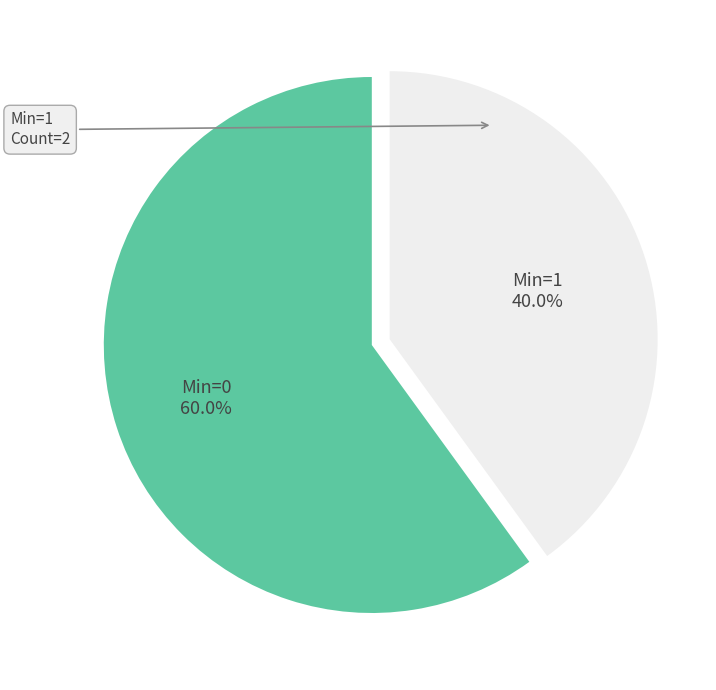

What portion of the pie excludes Min=0?

40.0%